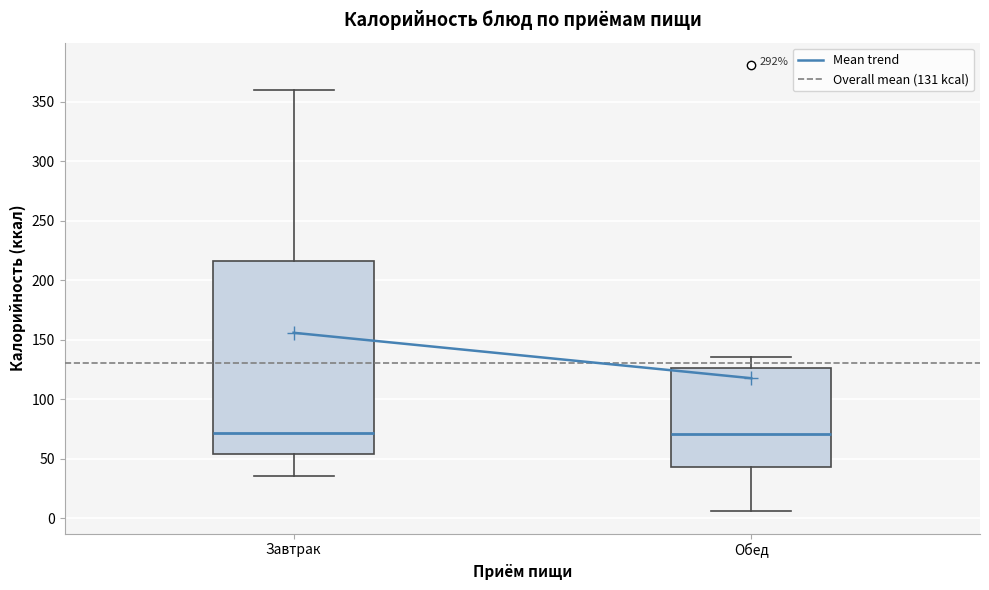

Reading left to right, read every box against the y-axis: the position of its median line, the range the box covers, and the ends of its whiskers. The values are not printed on the chart, so give them approximately, as read against the axis.

Завтрак: median 70, box 55 to 215, whiskers 35 to 360
Обед: median 70, box 45 to 125, whiskers 5 to 135